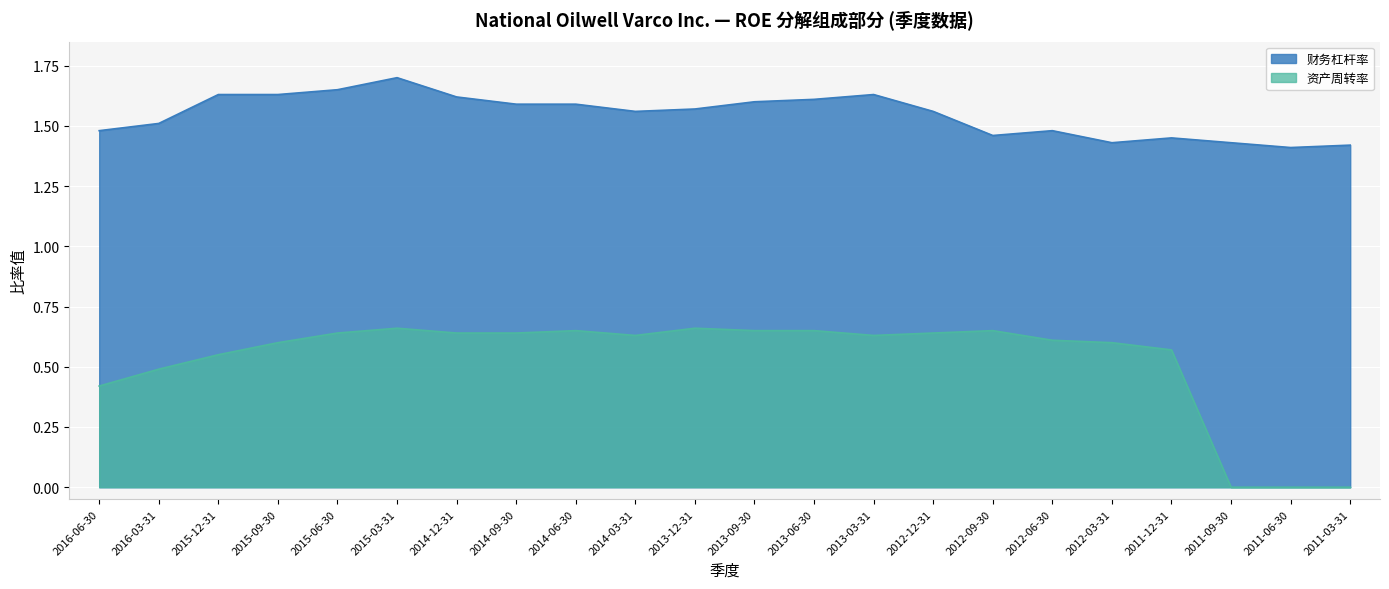

How many values in 资产周转率 are above zero?

19